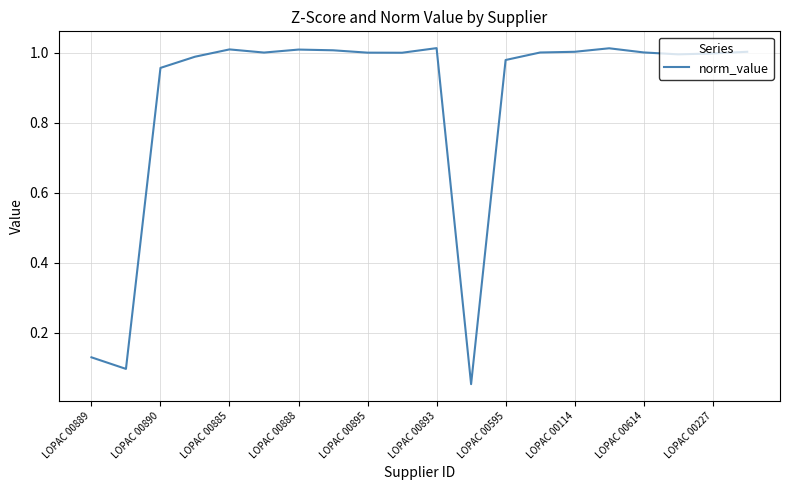

Does the chart display data point markers on the line(s)?

No